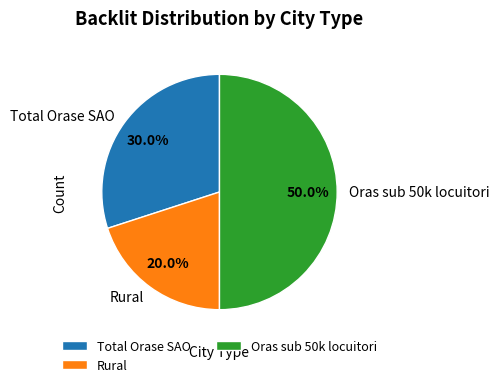

True or false: Oras sub 50k locuitori accounts for 50% of the total.

True